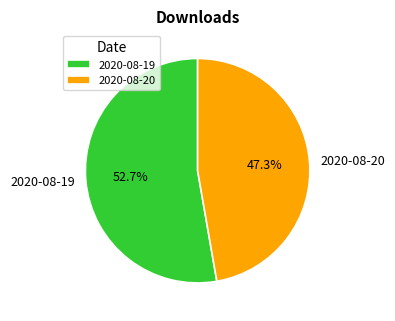

Is the sum of 2020-08-19 and 2020-08-20 greater than half?

Yes